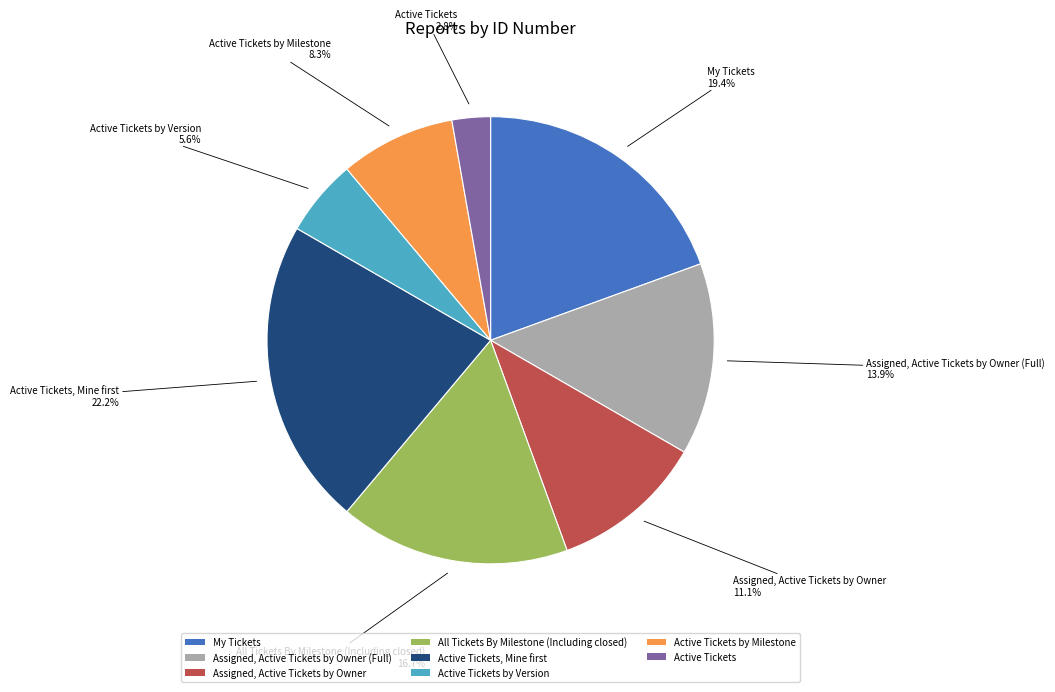

Is there any slice that represents more than half of the pie?

No